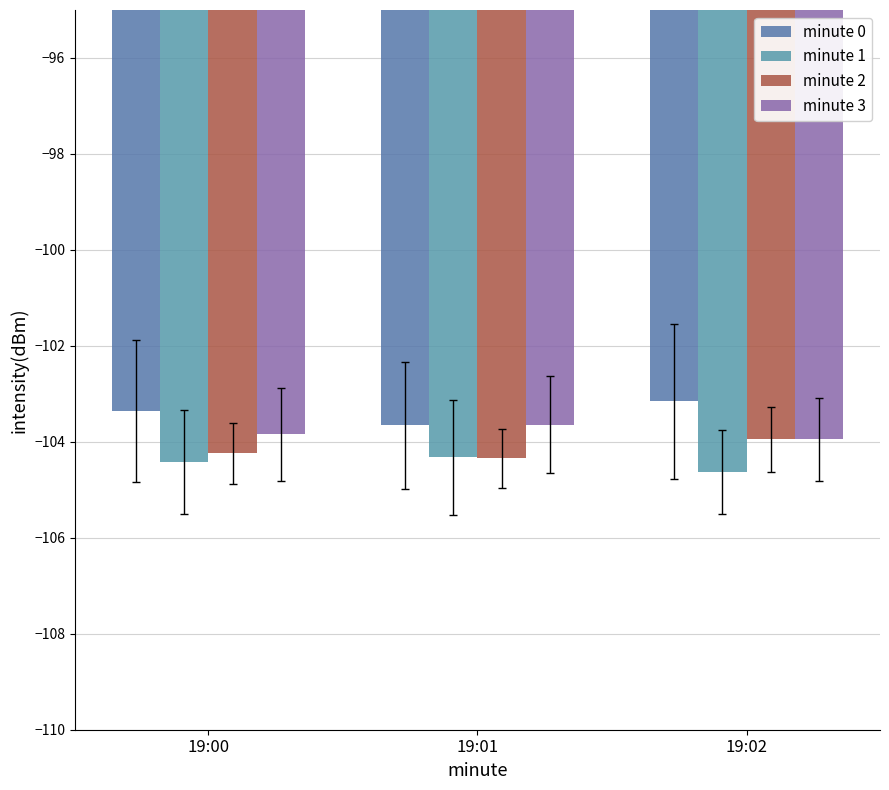

Which series changed the most between 19:00 and 19:01?

minute 0